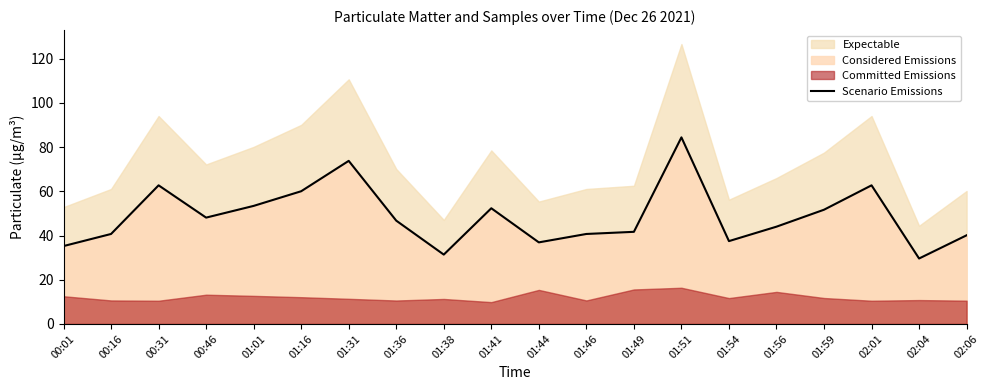

Where is the data nearest to the value 57?

01:16